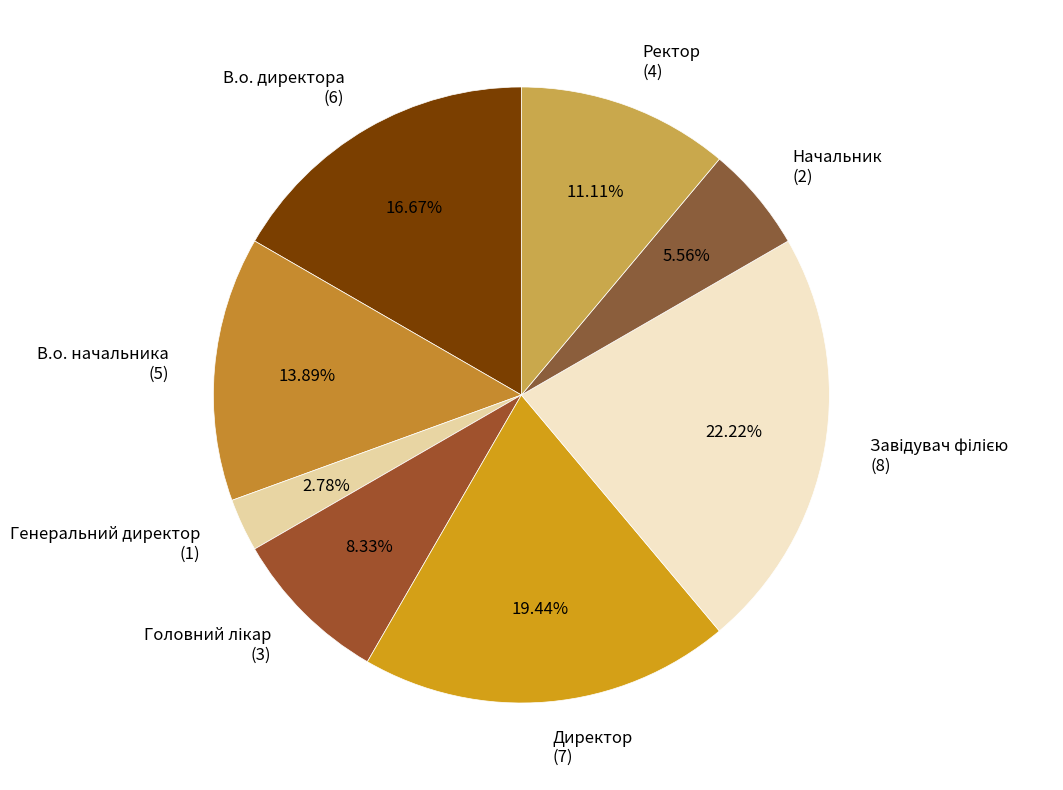

Is the sum of Директор and Генеральний директор greater than half?

No